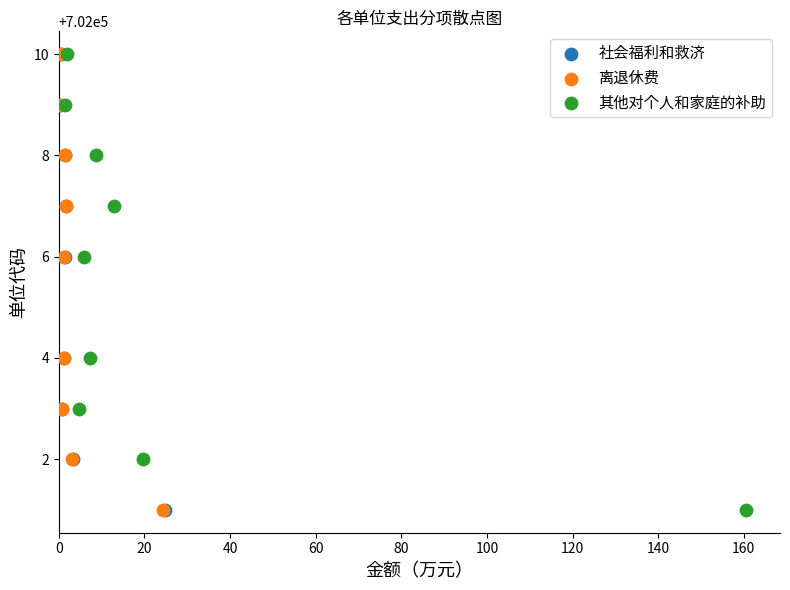

What are all the series names shown in the legend?

社会福利和救济, 离退休费, 其他对个人和家庭的补助